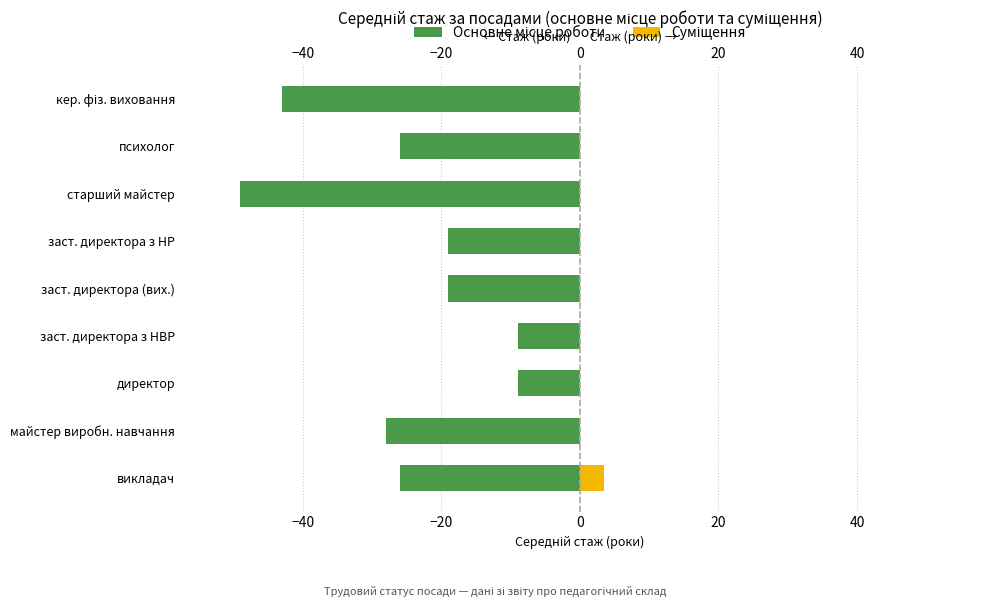

Is the value of Суміщення at заст. директора з НР greater than the value of Основне місце роботи at заст. директора (вих.)?

Yes